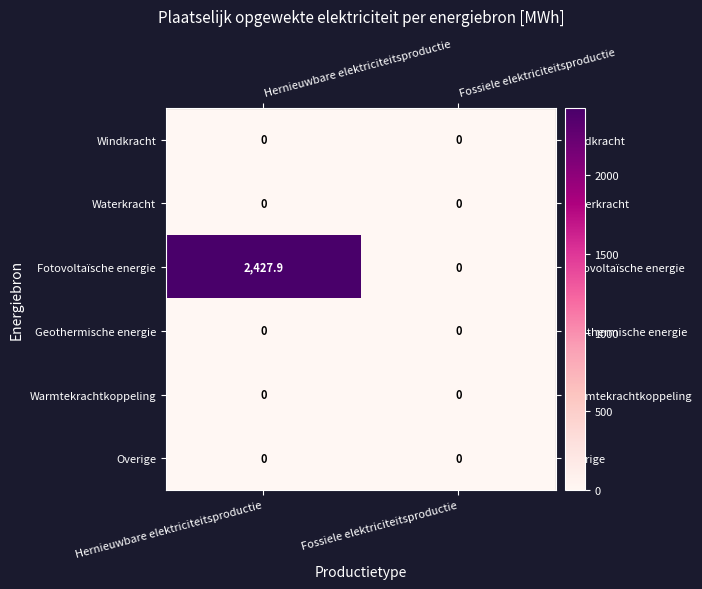

At which category is the sum across all series the highest?

Hernieuwbare elektriciteitsproductie